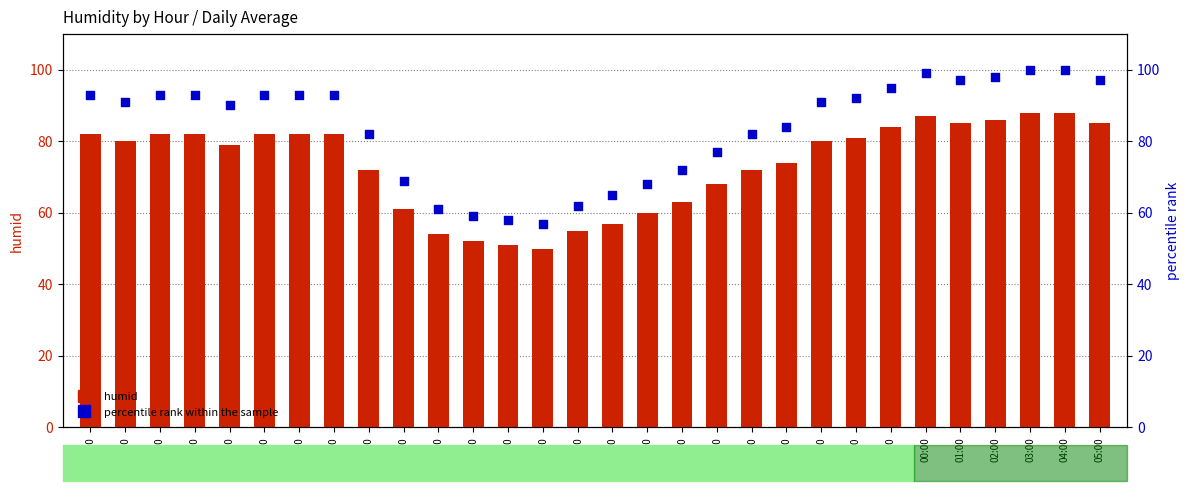

Which series reaches the maximum Y coordinate?

percentile rank within the sample